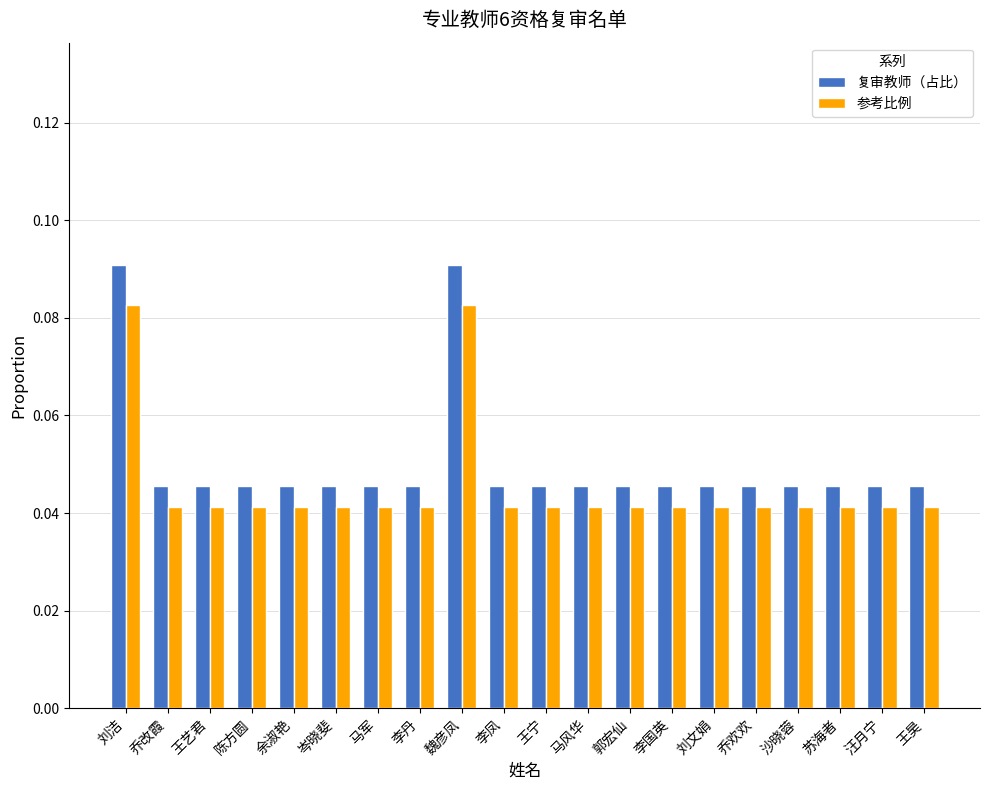

Which series has the widest spread of values?

复审教师（占比）